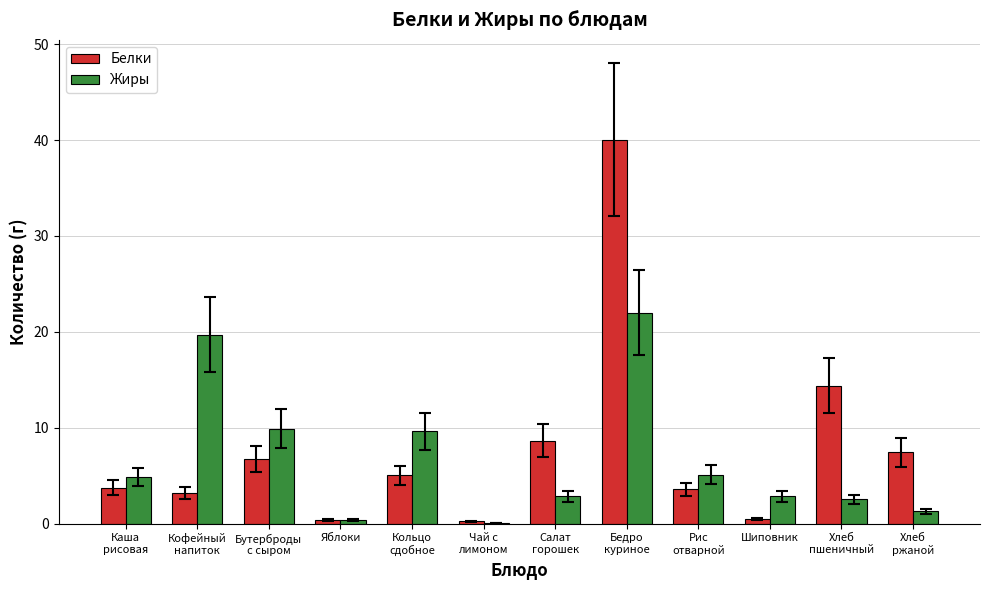

What are all the series names shown in the legend?

Белки, Жиры